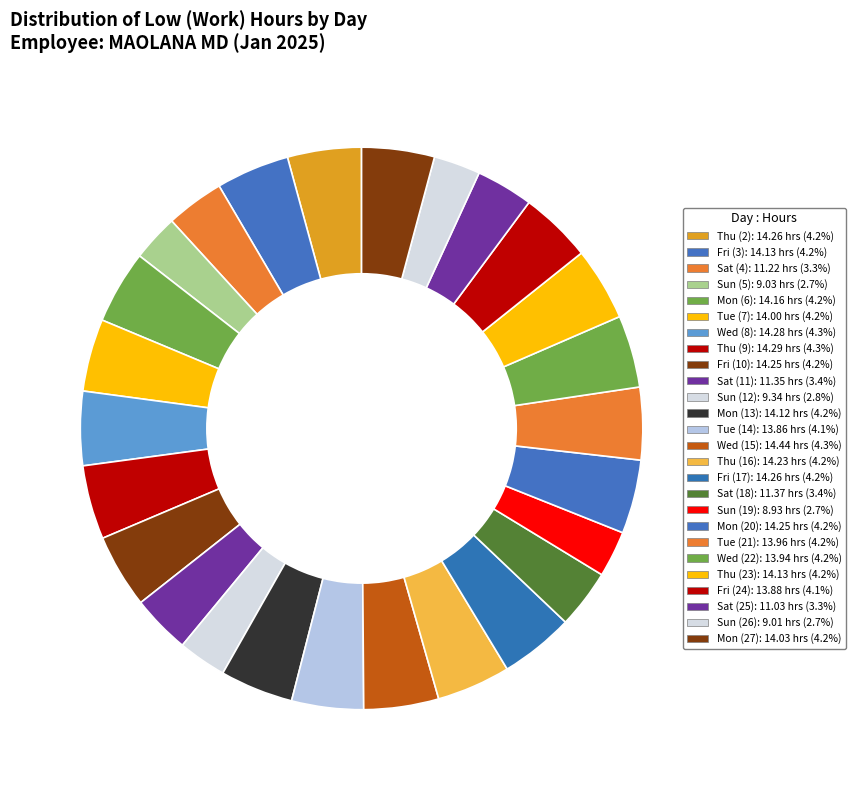

Count the number of slices in the pie.

26